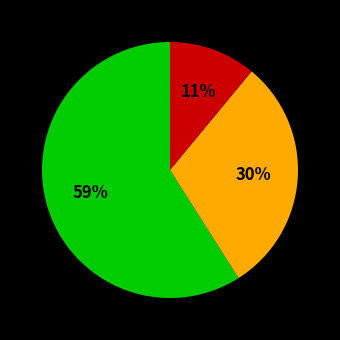

Does any single category account for the majority?

Yes